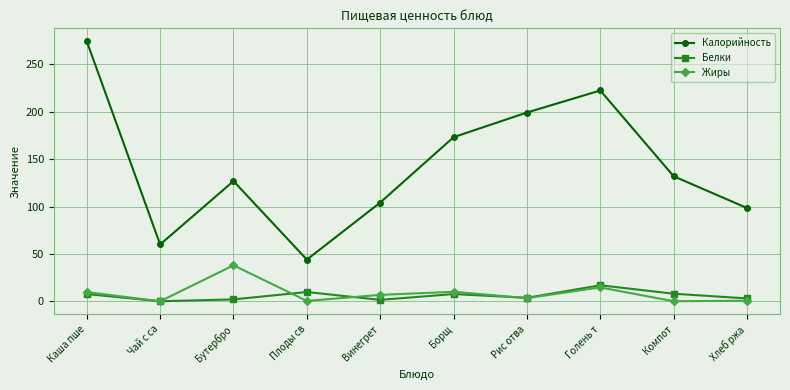

How many data points in Жиры are above 6?

5